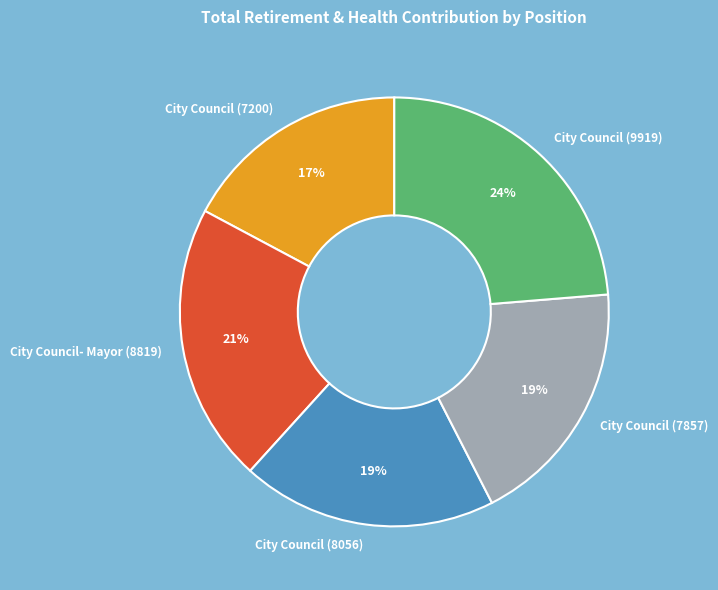

Which category has the smallest portion of the pie?

City Council (7200)